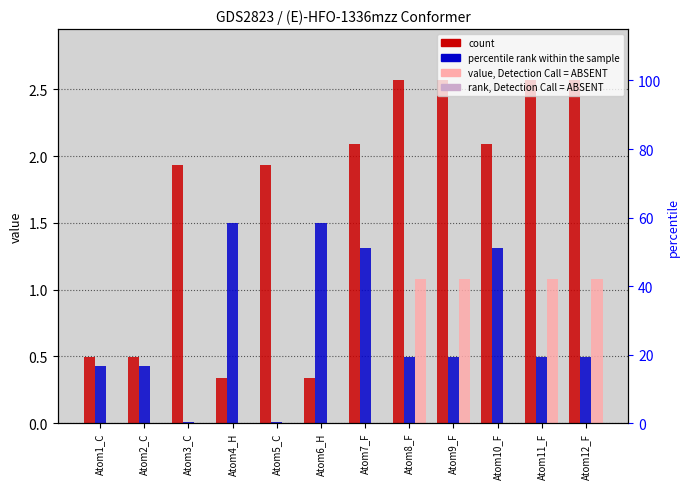

Which label corresponds to the largest value in the chart?

Atom9_F